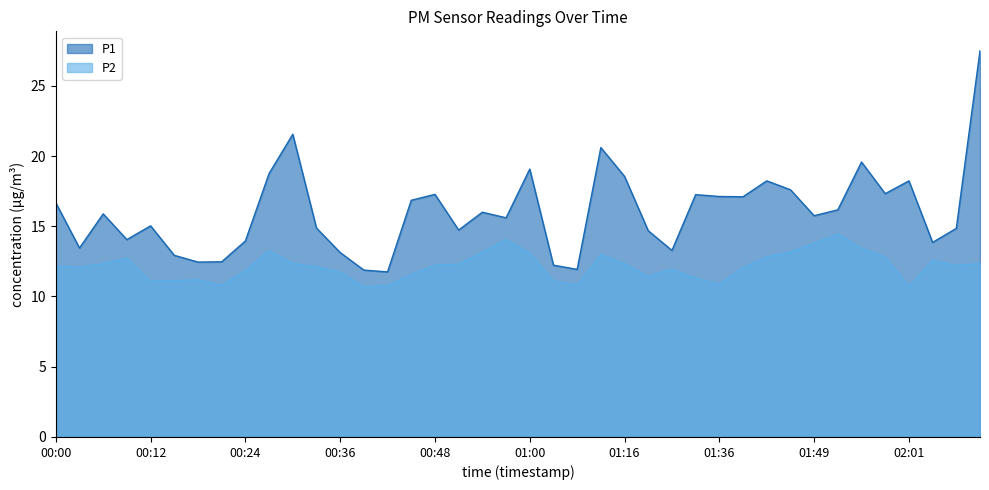

At which label is P2 closest to 12?

01:30